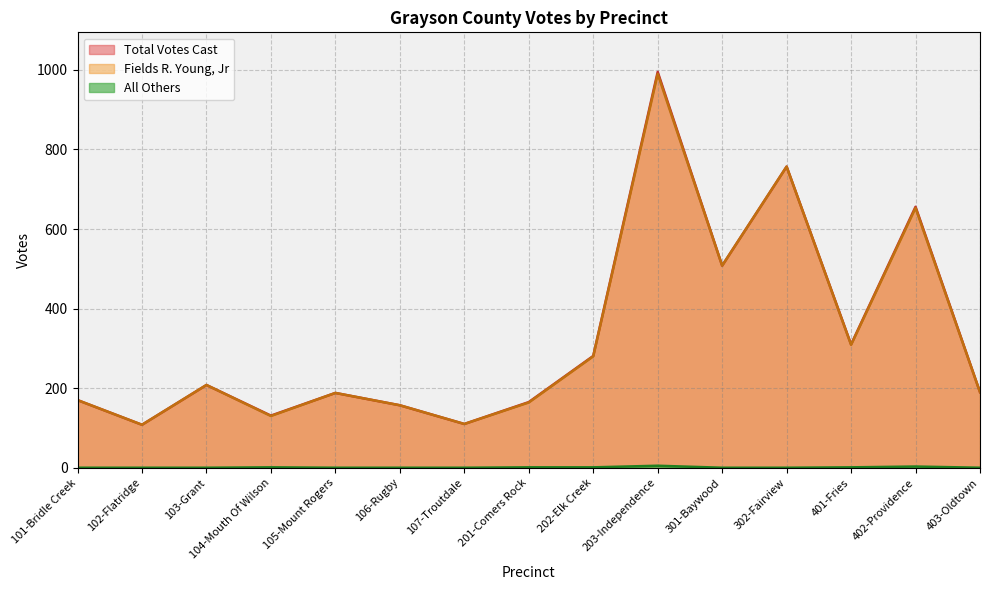

What is the value of the Total Votes Cast point at the 15th from the left?

190